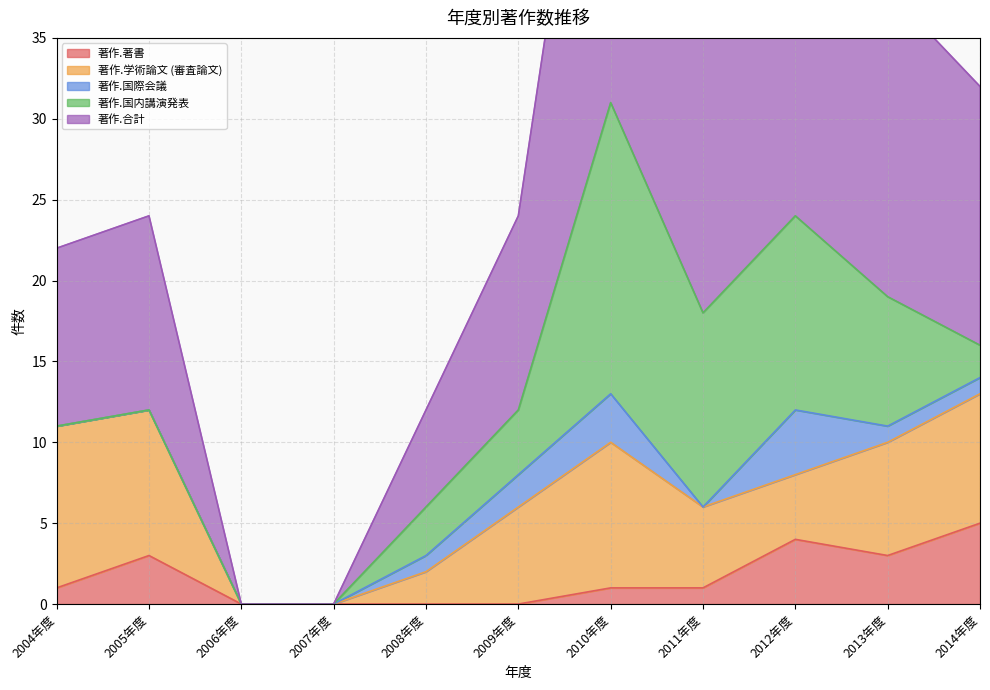

What are all the series names shown in the legend?

著作.著書, 著作.学術論文 (審査論文), 著作.国際会議, 著作.国内講演発表, 著作.合計